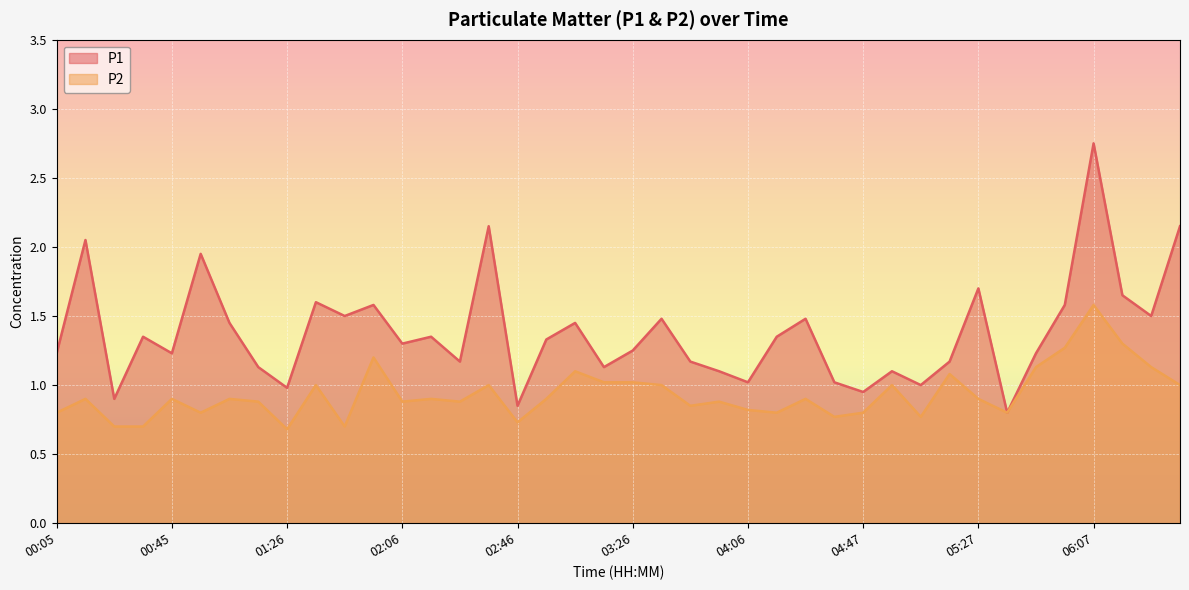

Rank the series by their average value, from lowest to highest.

P2, P1